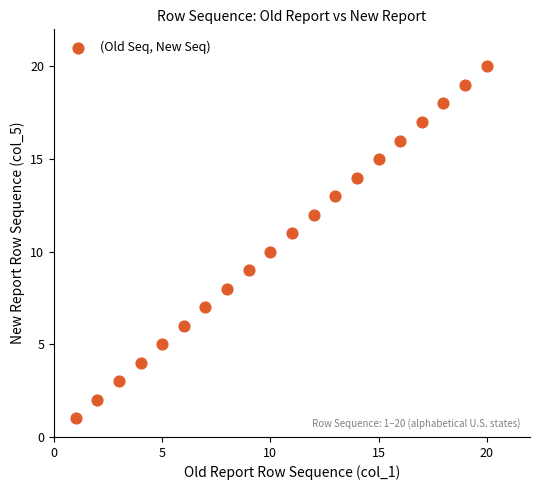

What is the range of X values (max minus min)?

19